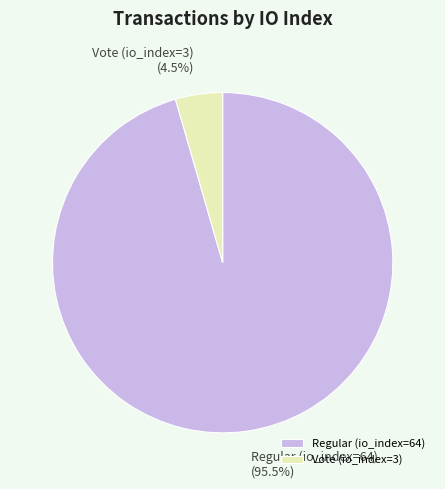

Which slice is the smallest?

Vote (io_index=3)